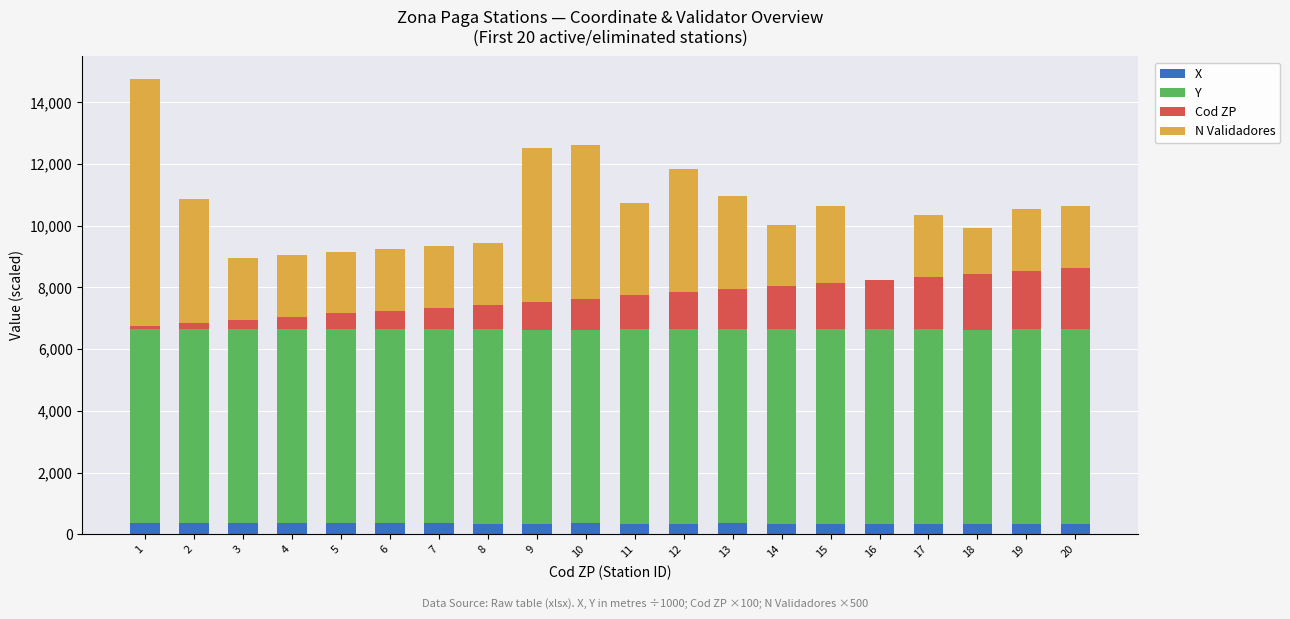

What is the highest value of the X series?

358.8